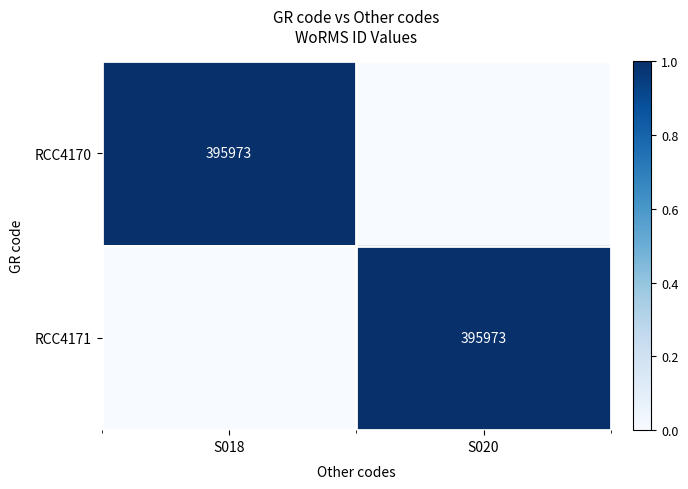

Which has a higher value, S018 or S020?

S018